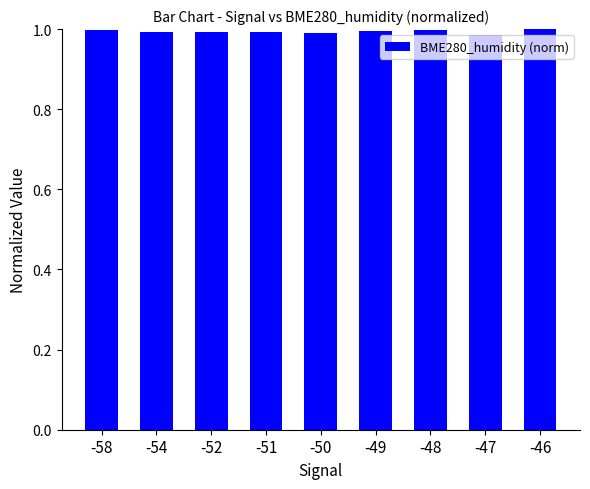

Is it true that the value at -46 is 0.3?

False